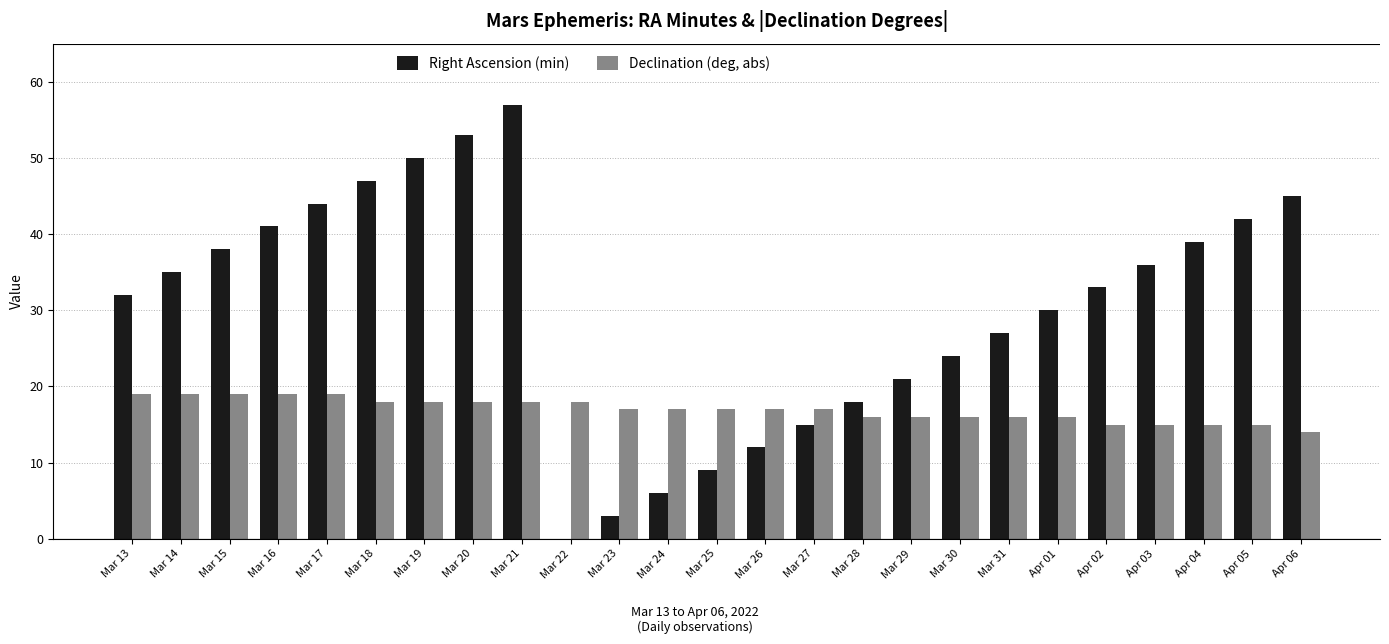

The value of Declination (deg, abs) at Mar 28 is 27. True or false?

False